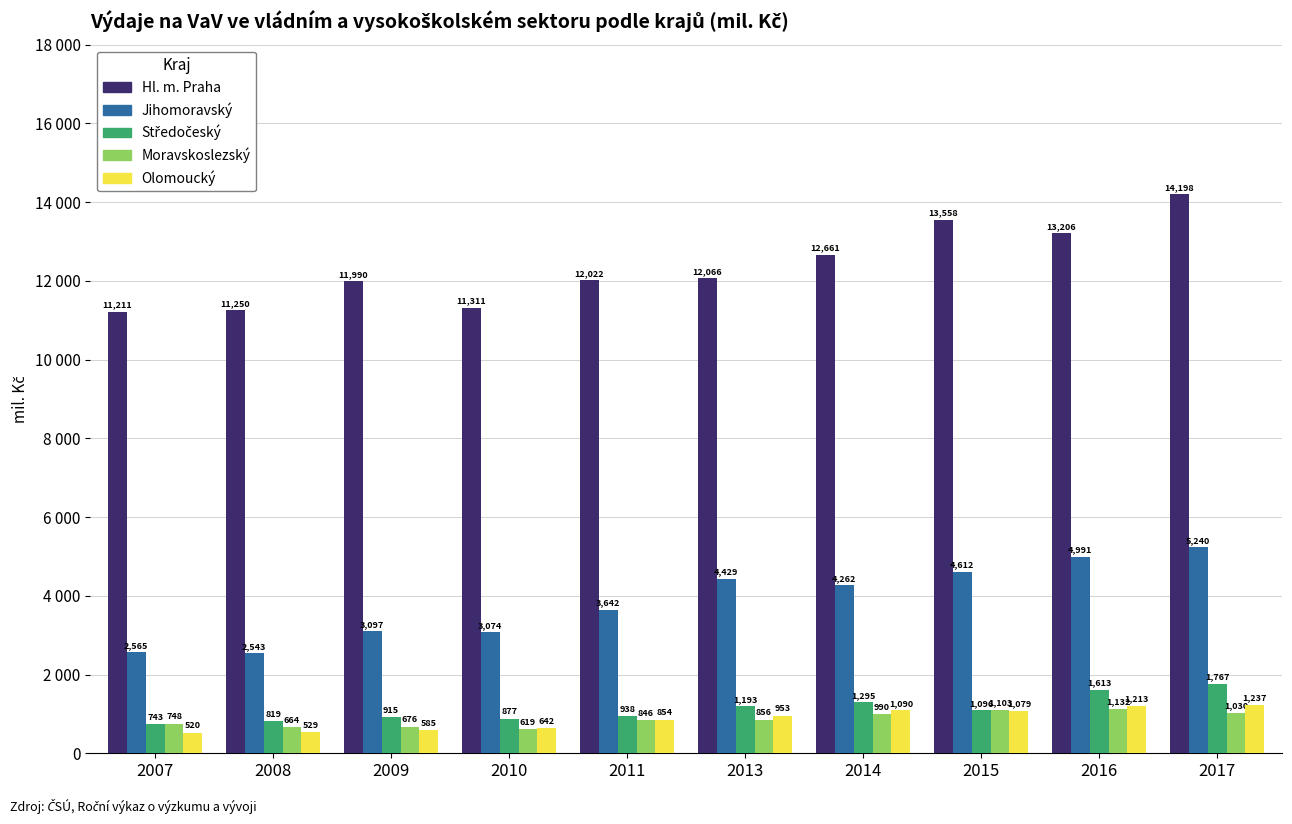

Which series changed the most between 2015 and 2016?

Středočeský